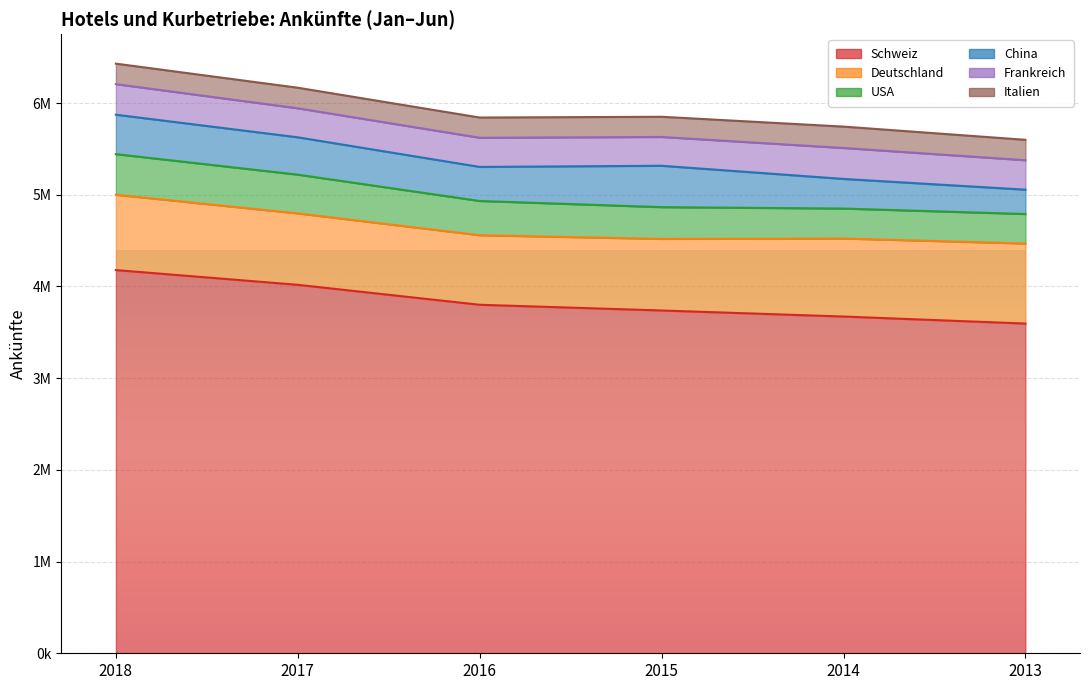

What is the sum of the USA values at 2013 and 2018?

764856